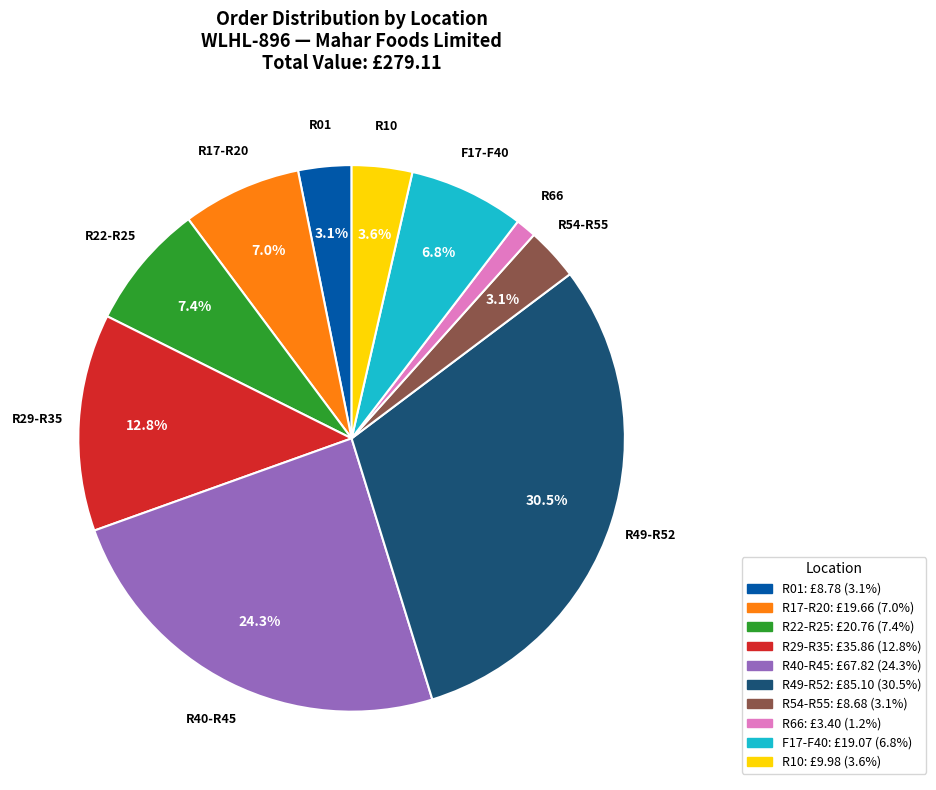

Do R17-R20 and R22-R25 together represent more than half of the pie?

No